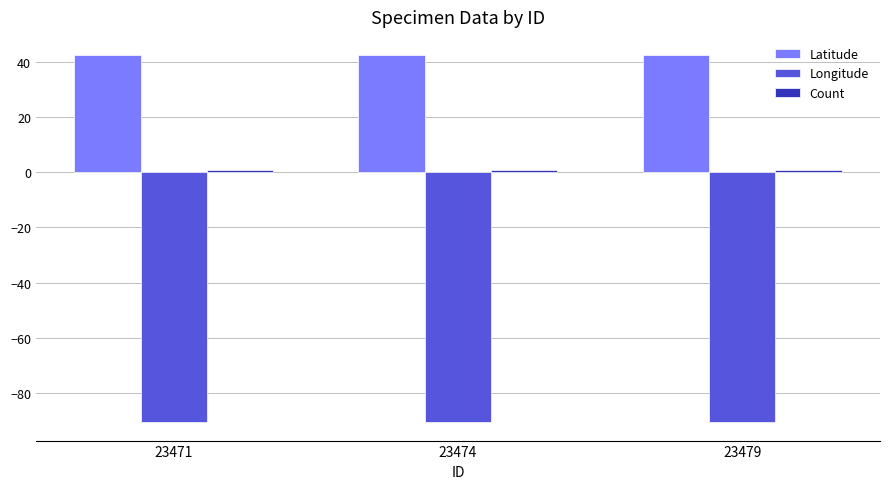

What is the sum of all Longitude values?

-271.9